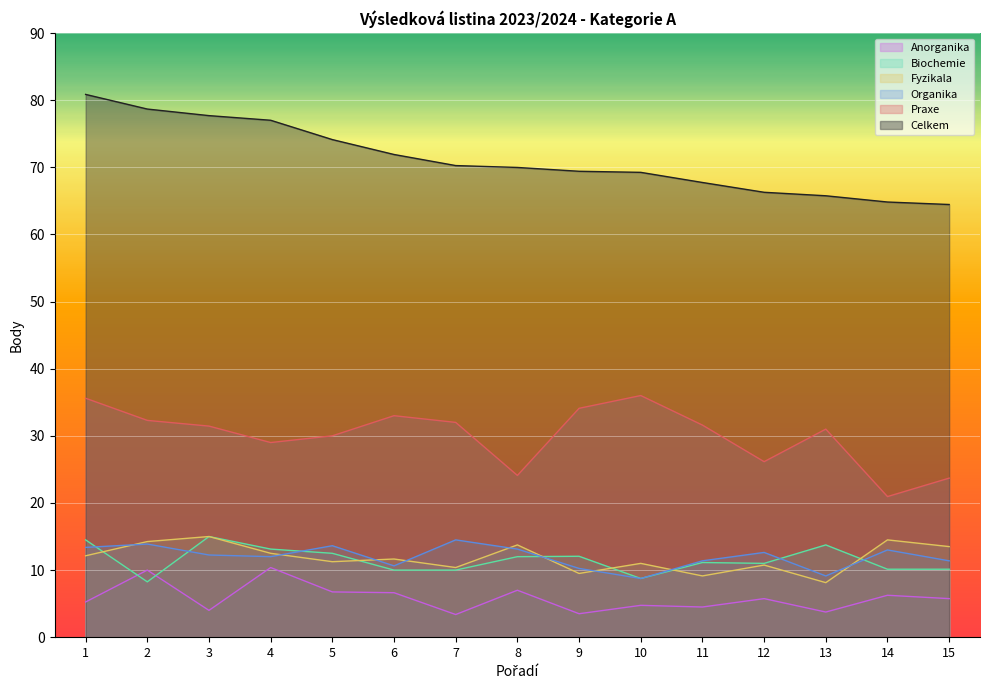

In Fyzikala, how many points are higher than both neighbors (excluding endpoints)?

6